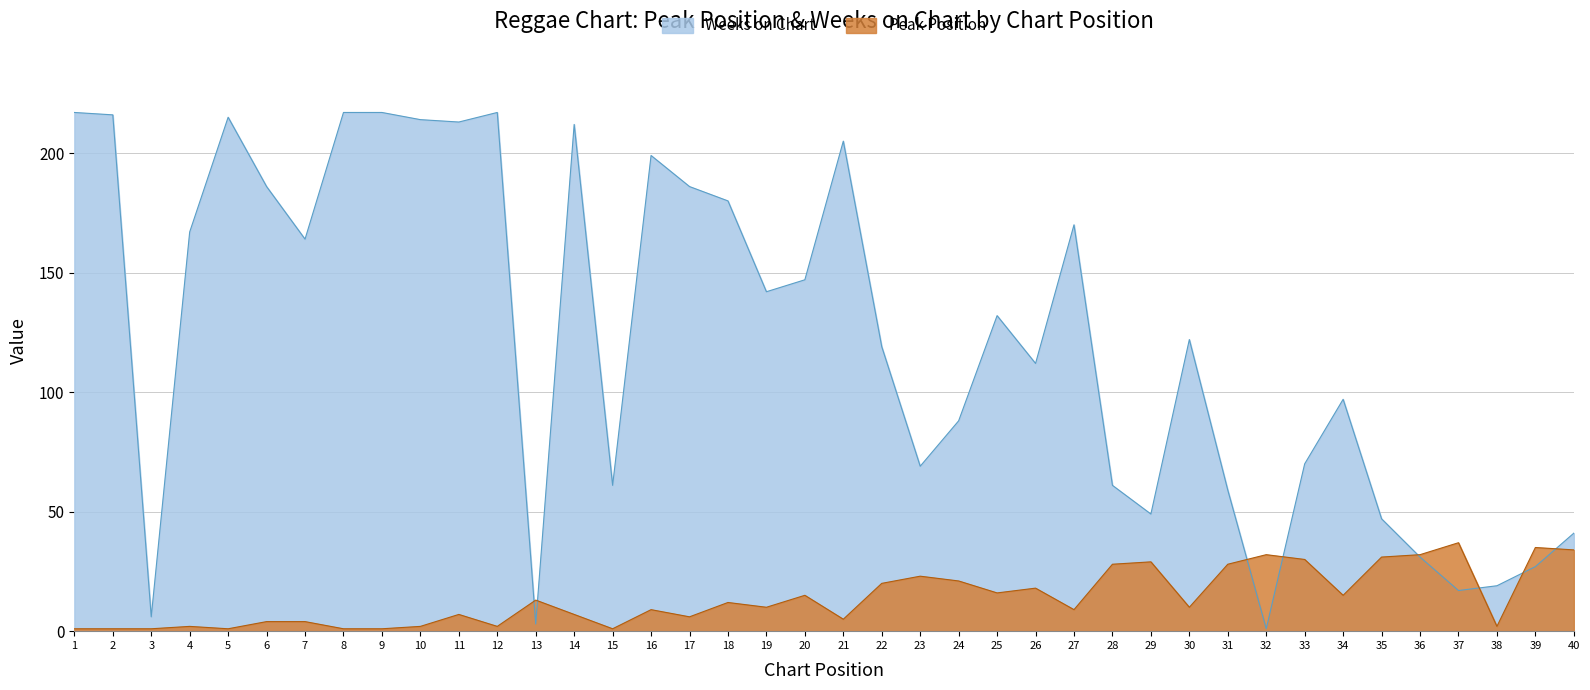

What is the sum of the Weeks on Chart values at 1 and 37?

234